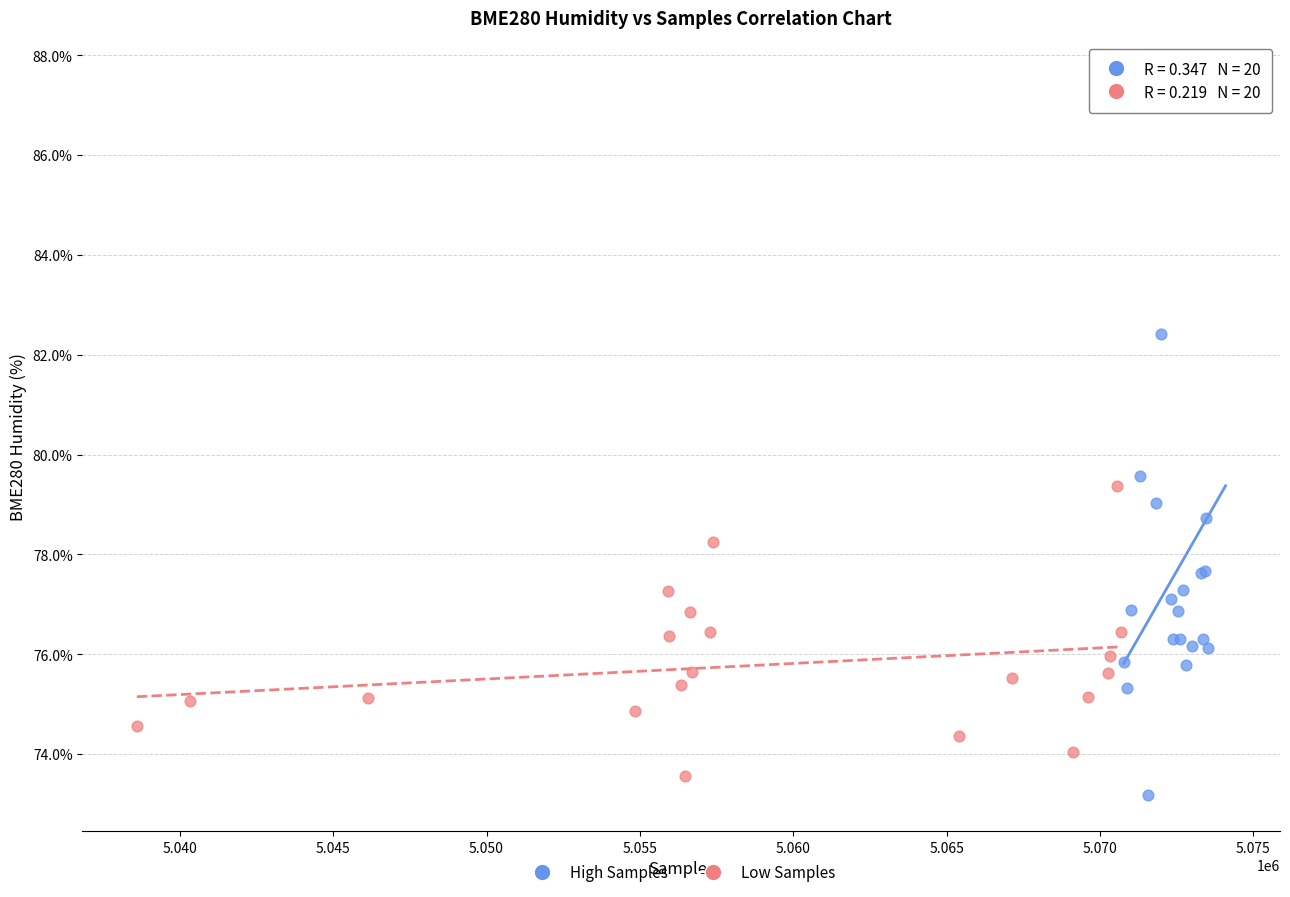

Which series reaches the maximum Y coordinate?

High Samples